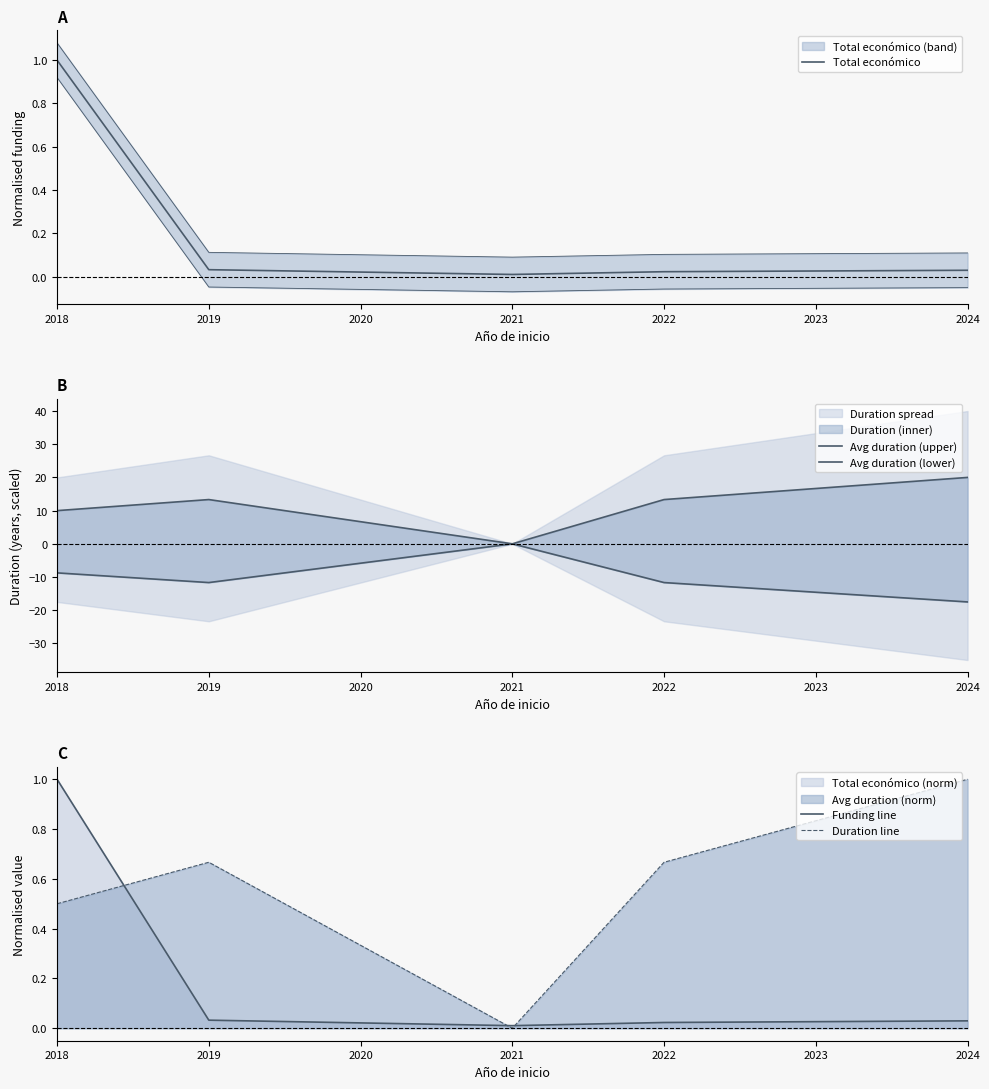

At 2019, list the series in order from smallest to largest.

Avg duration (lower), Total económico, Funding line, Duration line, Avg duration (upper)